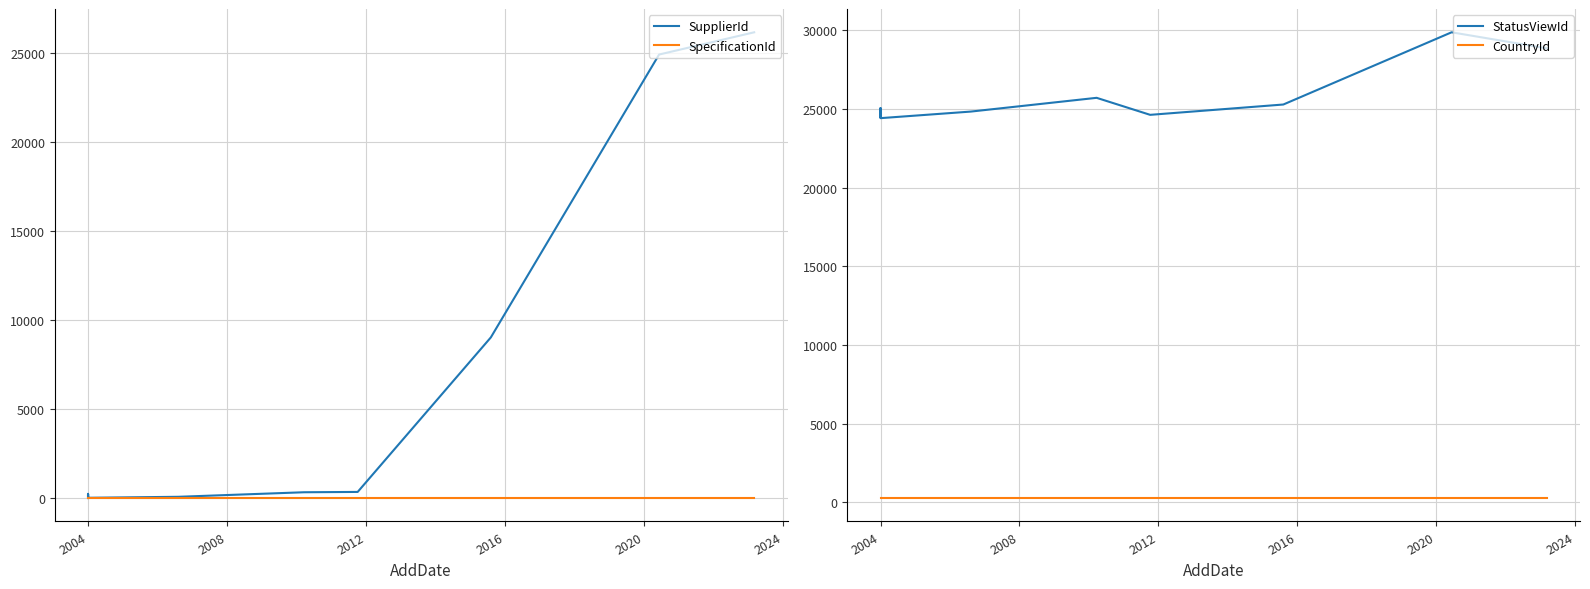

What are all the series names shown in the legend?

SupplierId, SpecificationId, StatusViewId, CountryId